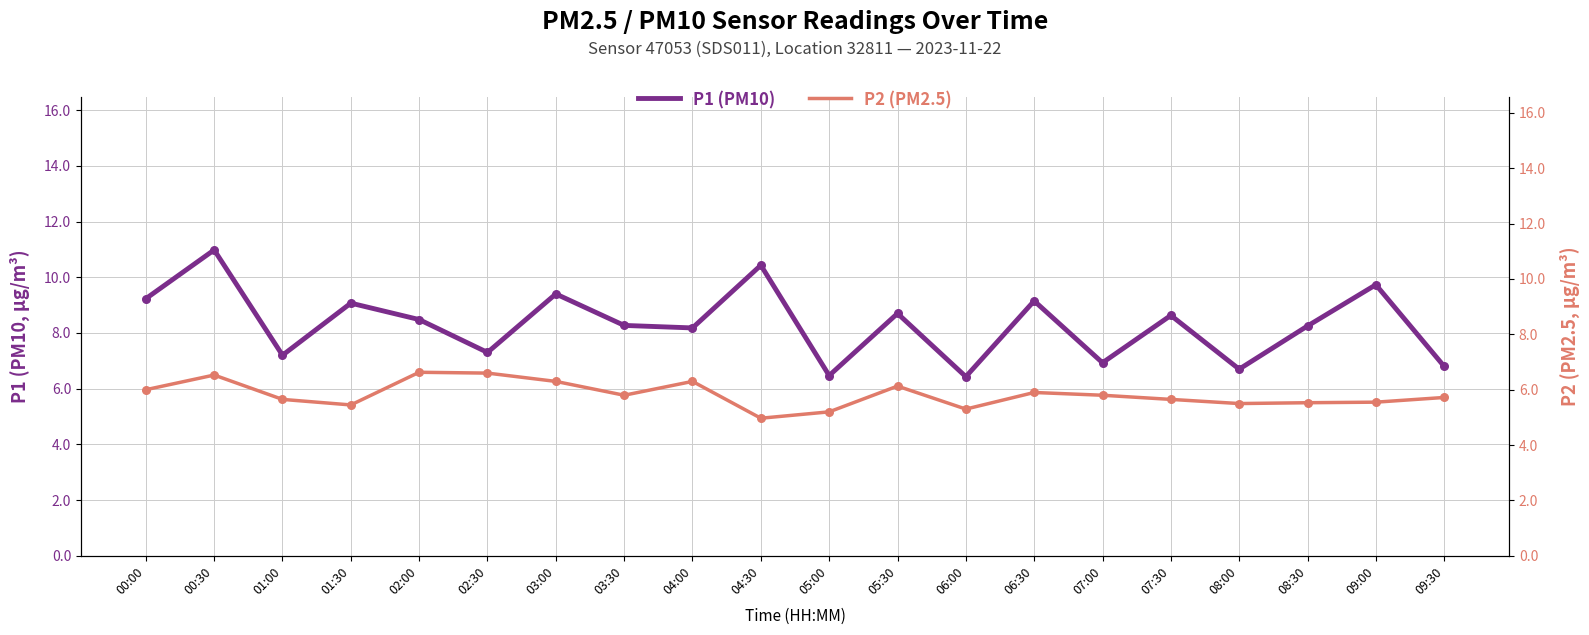

What are all the series names shown in the legend?

P1 (PM10), P2 (PM2.5)